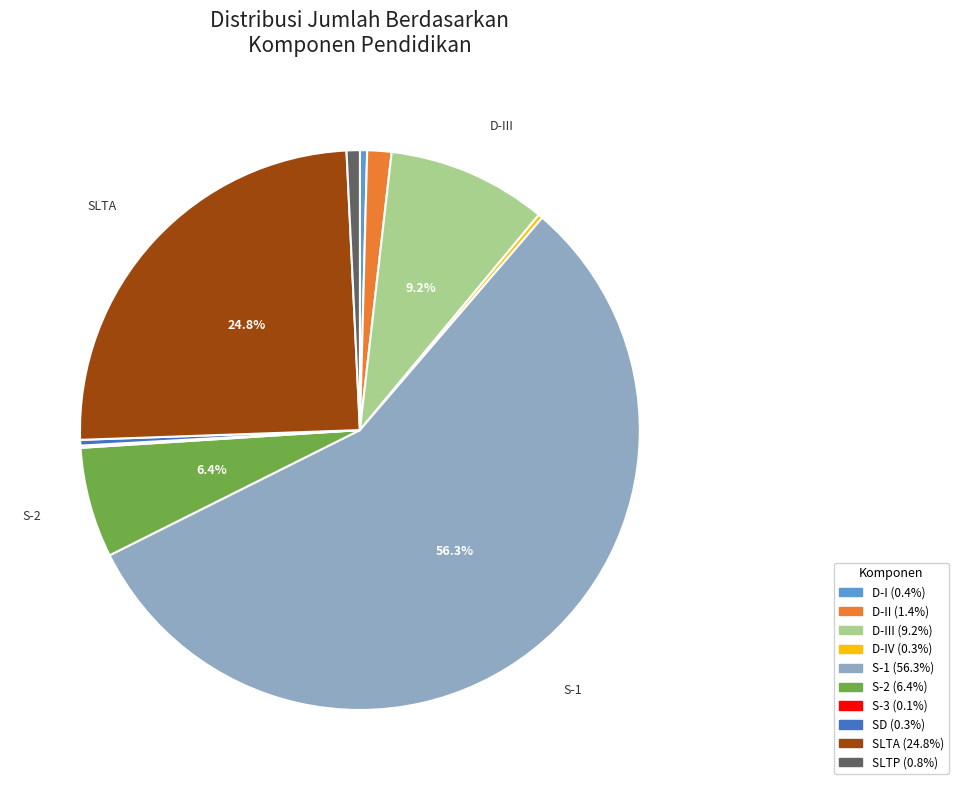

Does any single category account for the majority?

Yes